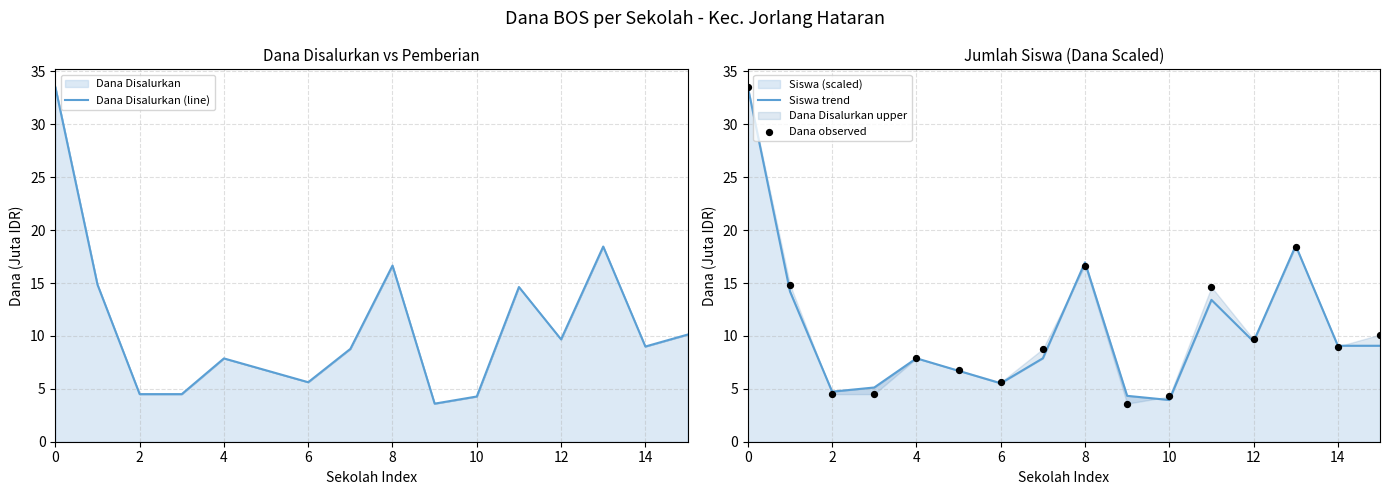

The Dana Disalurkan (line) series shows 5.7 at 10. True or false?

False